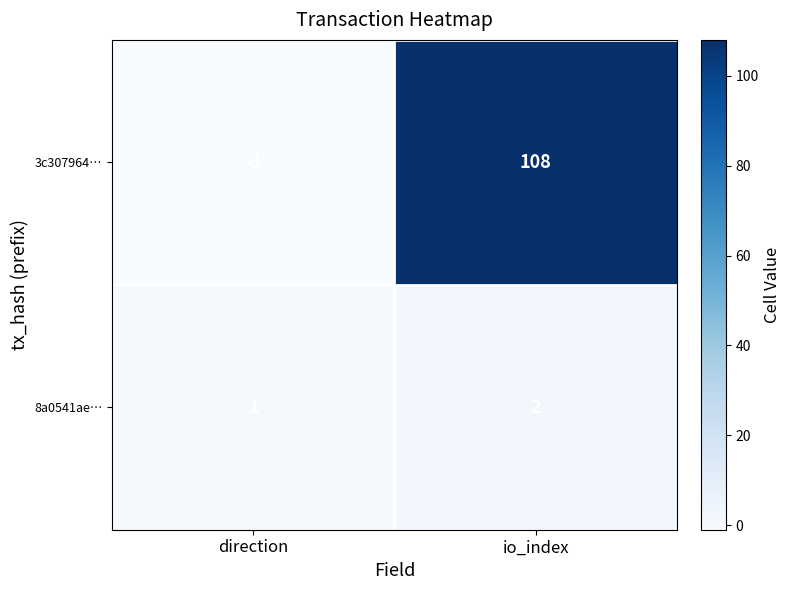

Which category has the lowest value in the 8a0541ae… series?

direction